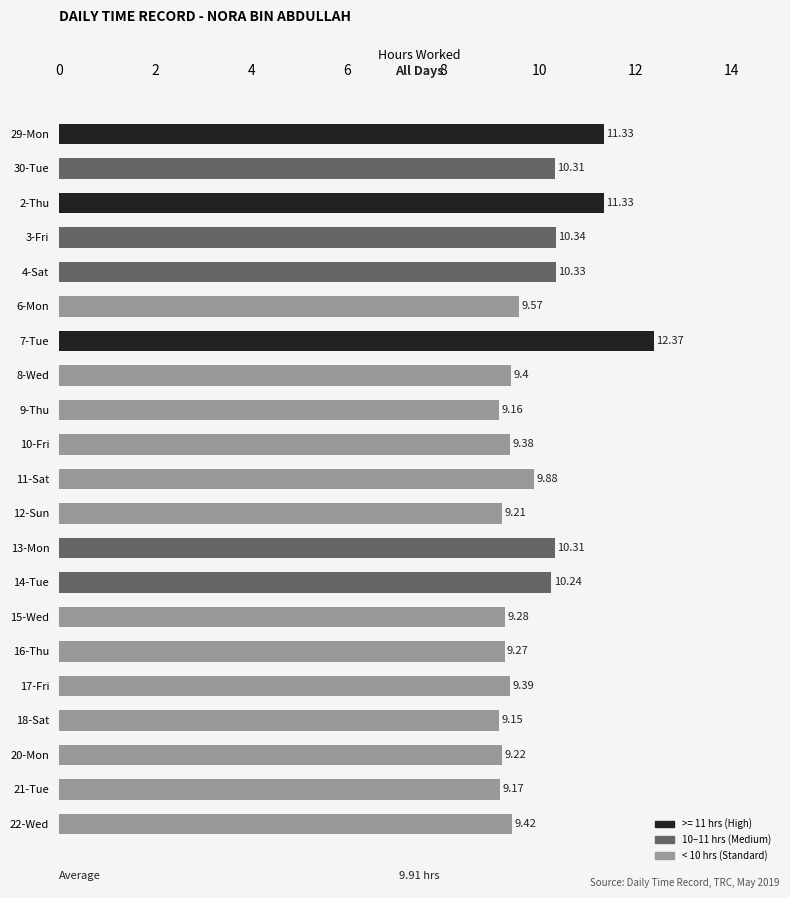

What is the sum of all values?

208.1